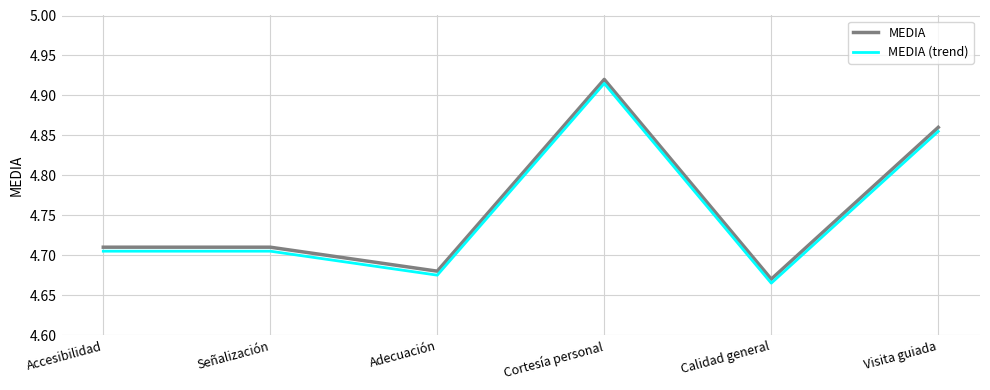

What position from the left is Accesibilidad?

1